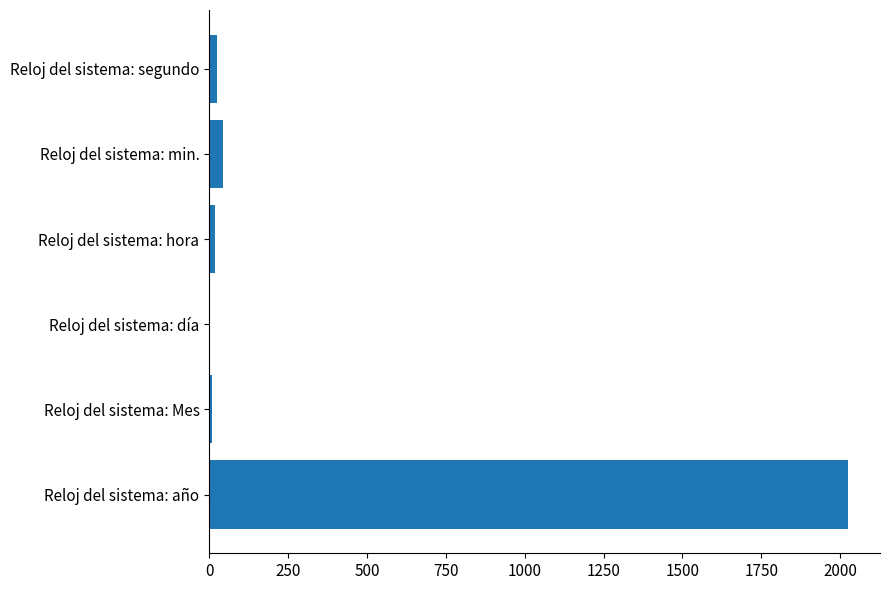

Where is the data nearest to the value 1014?

Reloj del sistema: min.